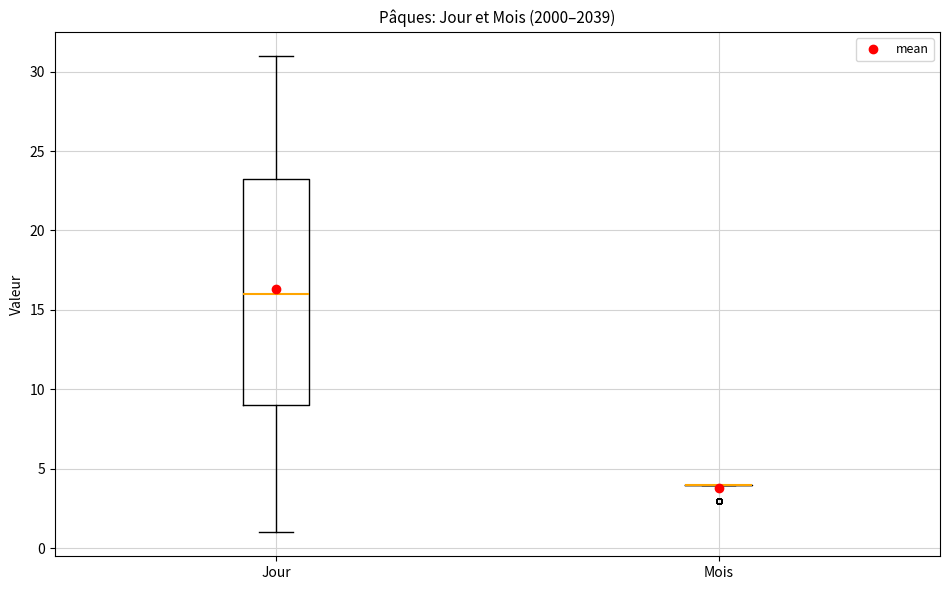

Reading left to right, read every box against the y-axis: the position of its median line, the range the box covers, and the ends of its whiskers. The values are not printed on the chart, so give them approximately, as read against the axis.

Jour: median 16.0, box 9.0 to 23.5, whiskers 1.0 to 31.0
Mois: box collapsed to a line at 4.0, whiskers 4.0 to 4.0